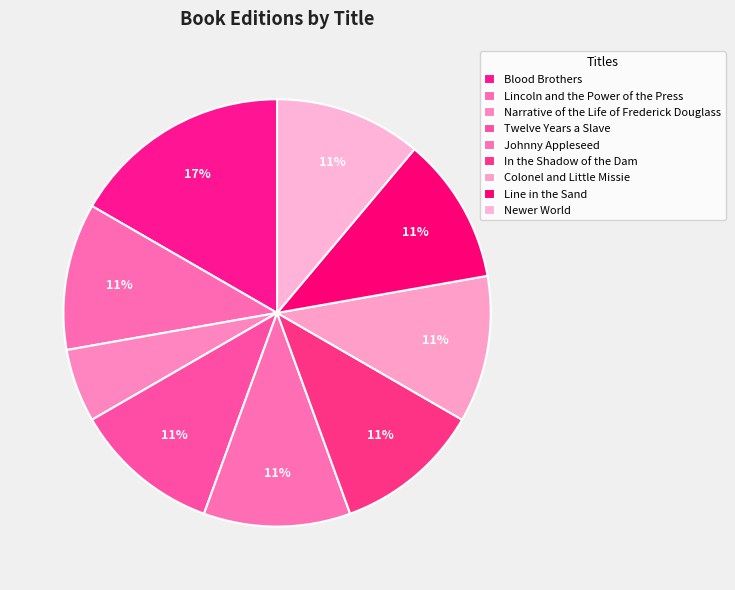

How many segments does this pie chart have?

9